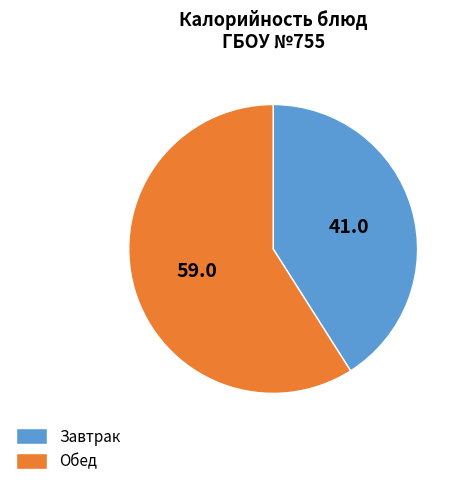

Which has a higher value, Обед or Завтрак?

Обед